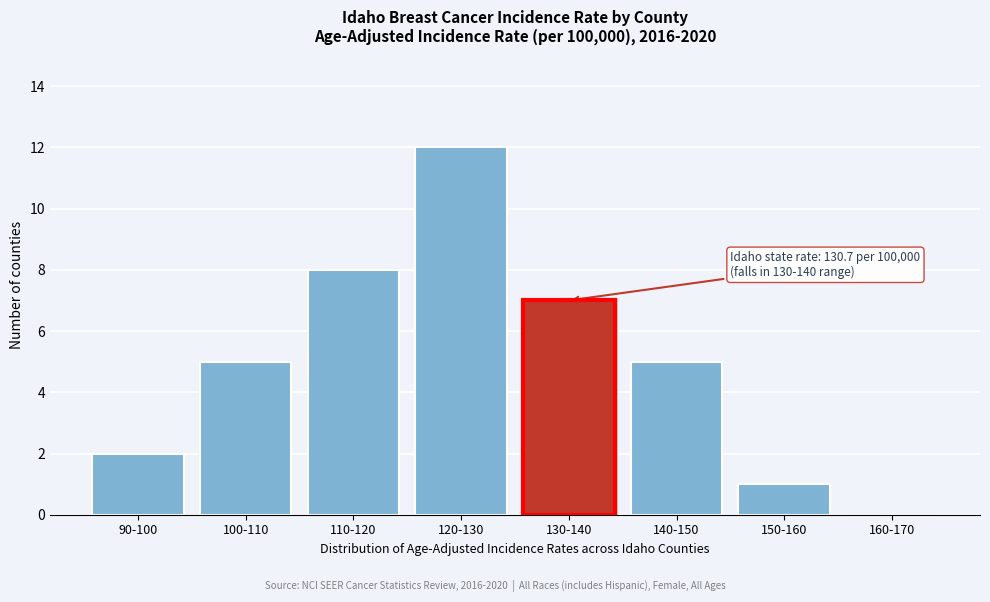

Reading left to right, what are all the values shown in this chart?

90-100=2	100-110=5	110-120=8	120-130=12	130-140=7	140-150=5	150-160=1	160-170=0